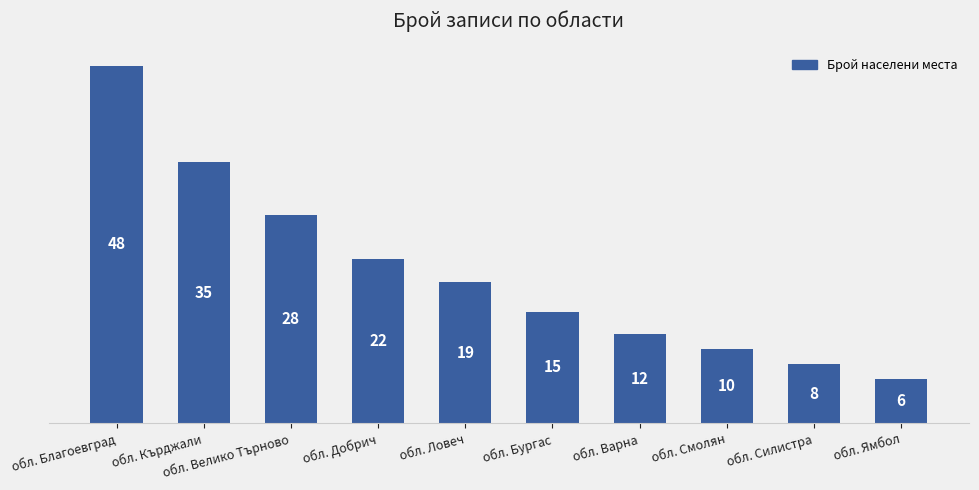

What is the maximum value shown in the chart?

48